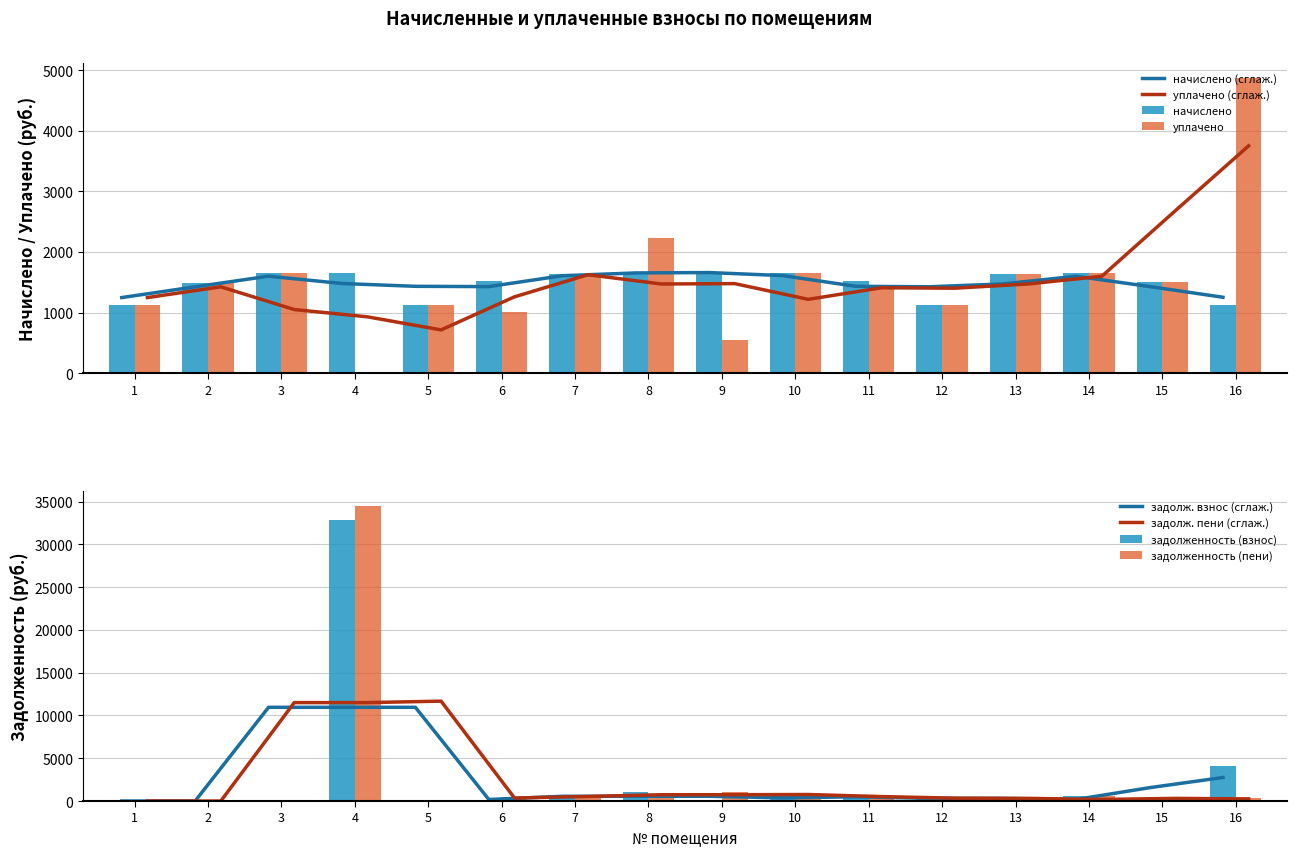

Reading left to right, list all the values displayed in this chart.

начислено: 1125.5	1492.0	1657.0	1653.4	1129.1	1517.7	1638.7	1668.0	1657.0	1657.0	1517.7	1125.5	1635.0	1657.0	1506.7	1125.5
уплачено: 1125.5	1492.0	1657.0	0.0	1129.1	1011.8	1638.7	2224.0	552.3	1657.0	1446.4	1125.4	1635.0	1657.0	1506.7	4876.9
задолженность (взнос): 0.0	0.0	0.0	32867.0	0.0	0.0	546.2	1112.0	0.0	552.3	556.0	375.1	0.0	552.3	0.0	4126.6
задолженность (пени): 0.0	0.0	0.0	34520.4	0.0	505.9	546.2	556.0	1104.7	552.3	627.4	375.1	0.0	552.3	0.0	375.1